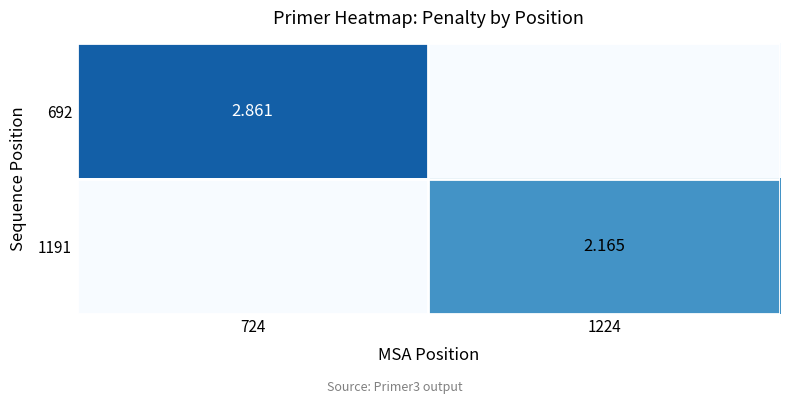

Is the value of 692 at 724 greater than the value of 1191 at 1224?

Yes